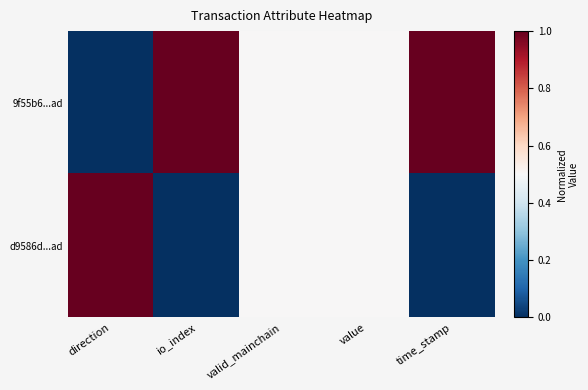

Rank the series at value from lowest to highest value.

9f55b6...ad, d9586d...ad